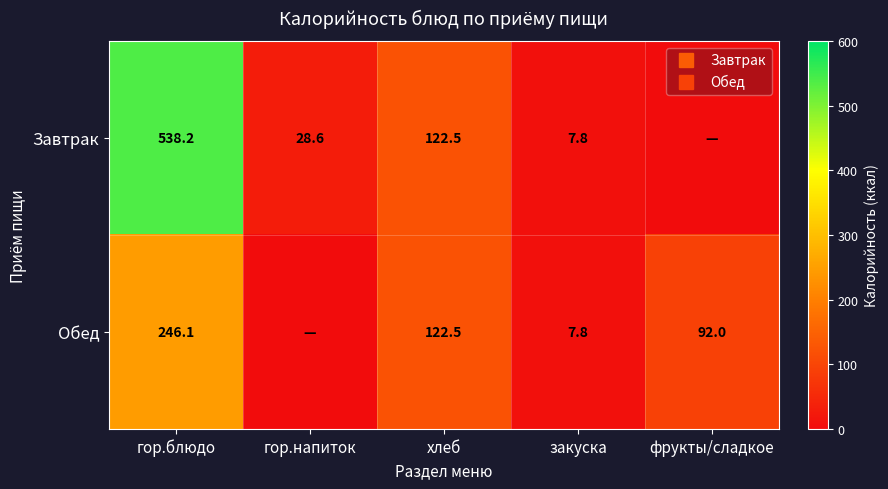

List the series in order of their peak value, highest first.

Завтрак, Обед